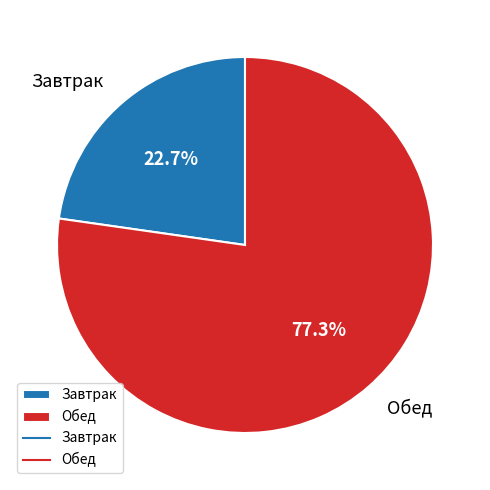

Is it true that Обед is 77% of the pie?

True